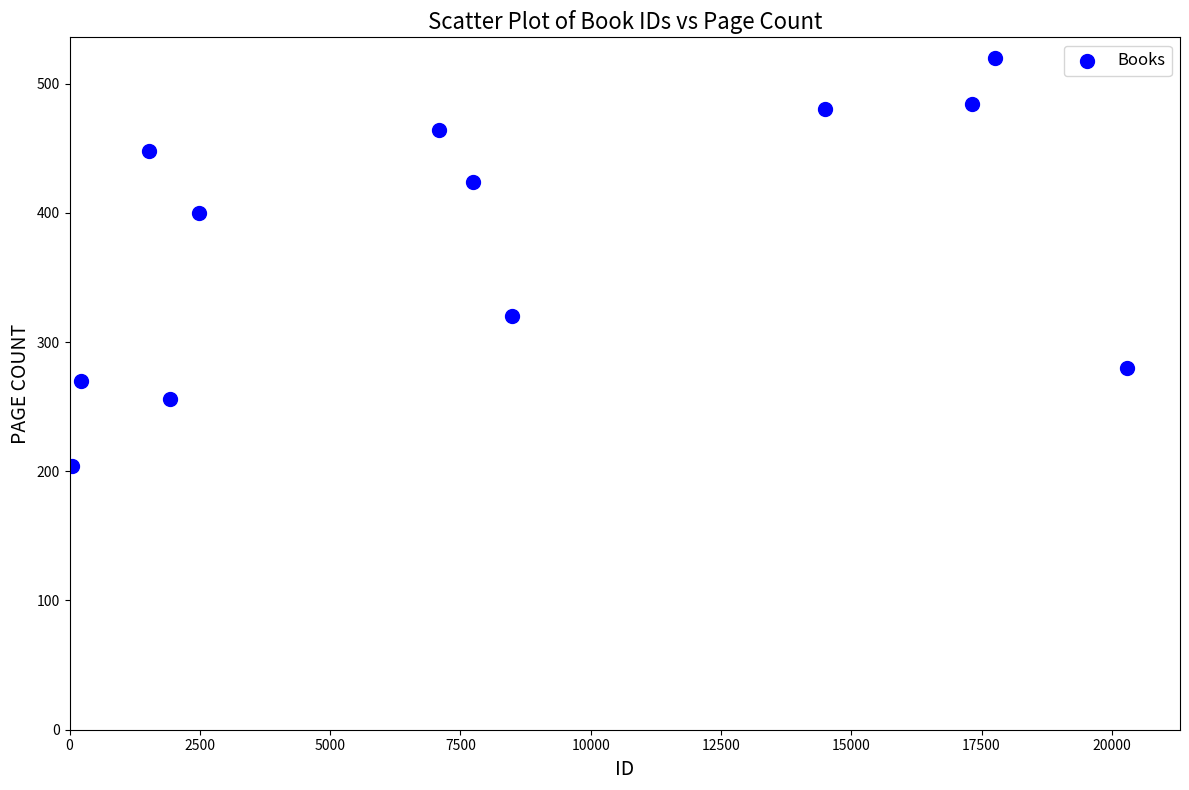

What is the average Y value?

379